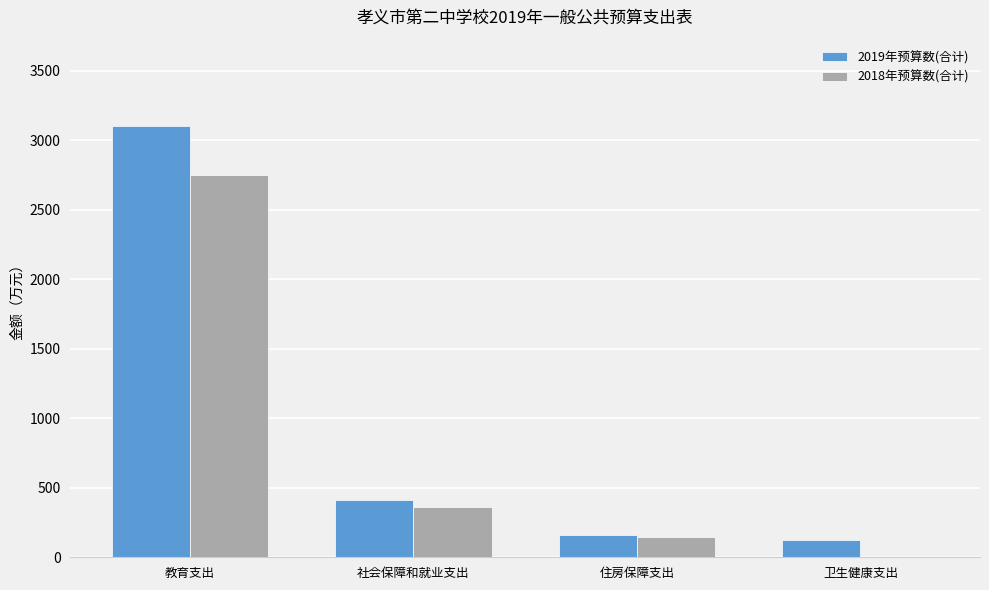

Which label corresponds to the largest value in the chart?

教育支出